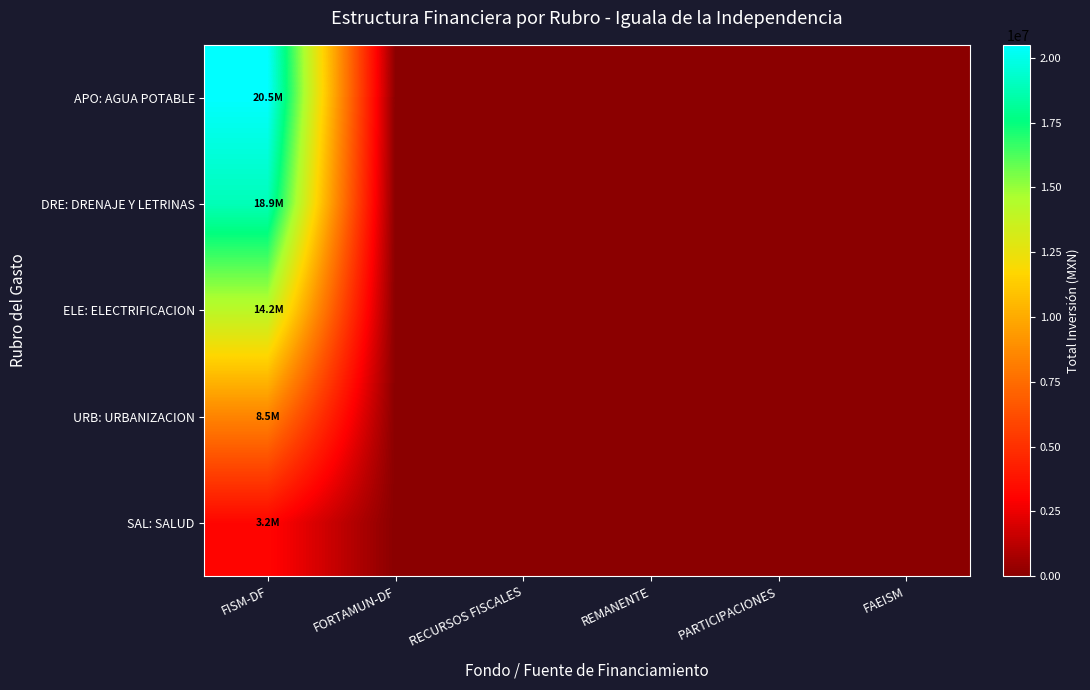

Rank the series at RECURSOS FISCALES from highest to lowest value.

APO: AGUA POTABLE, DRE: DRENAJE Y LETRINAS, ELE: ELECTRIFICACION, URB: URBANIZACION, SAL: SALUD